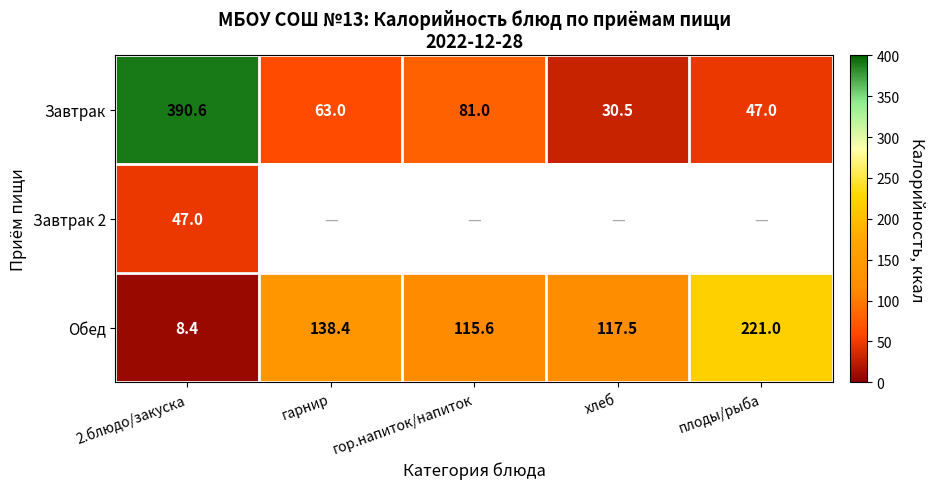

The Завтрак series shows 93.0 at гарнир. True or false?

False